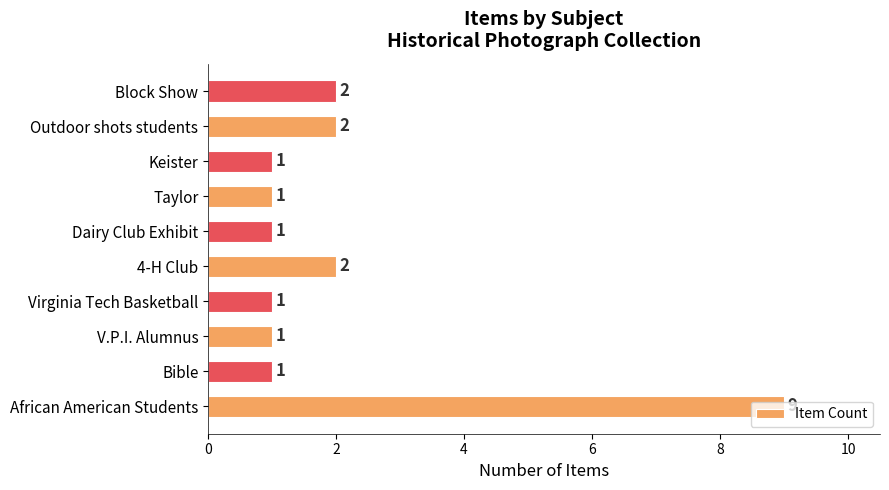

Is it true that the value at V.P.I. Alumnus is 1?

True